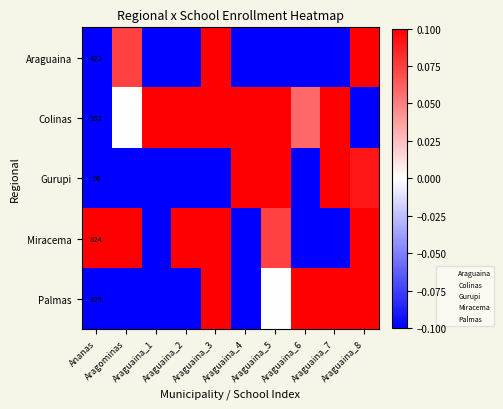

List the series in order of their peak value, lowest first.

Araguaina, Colinas, Gurupi, Miracema, Palmas